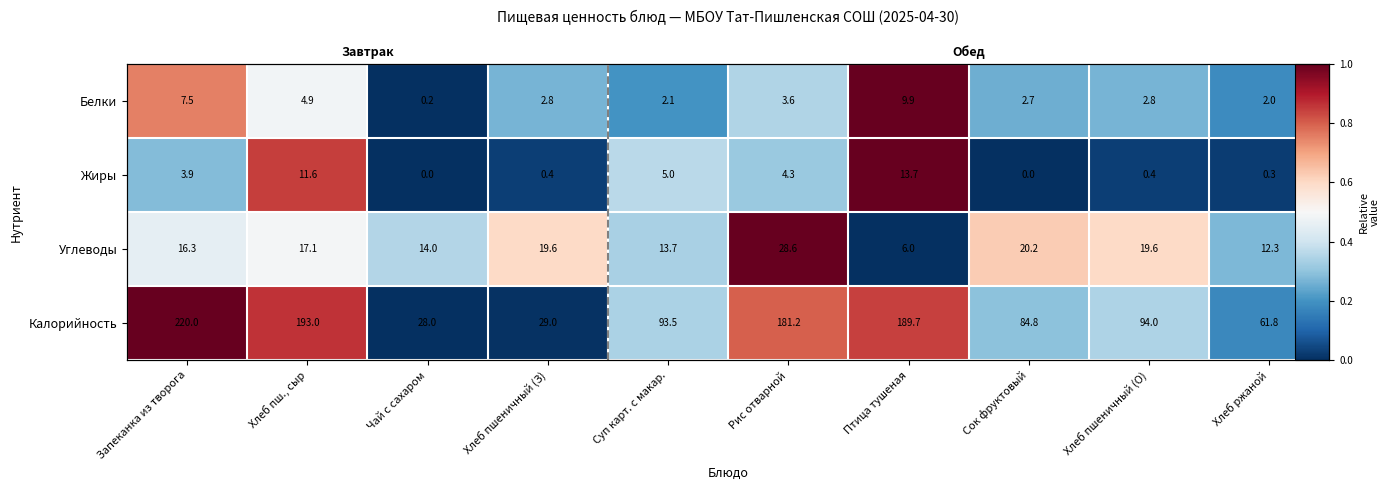

True or false: Углеводы has a value of 1.8 at Рис отварной.

False